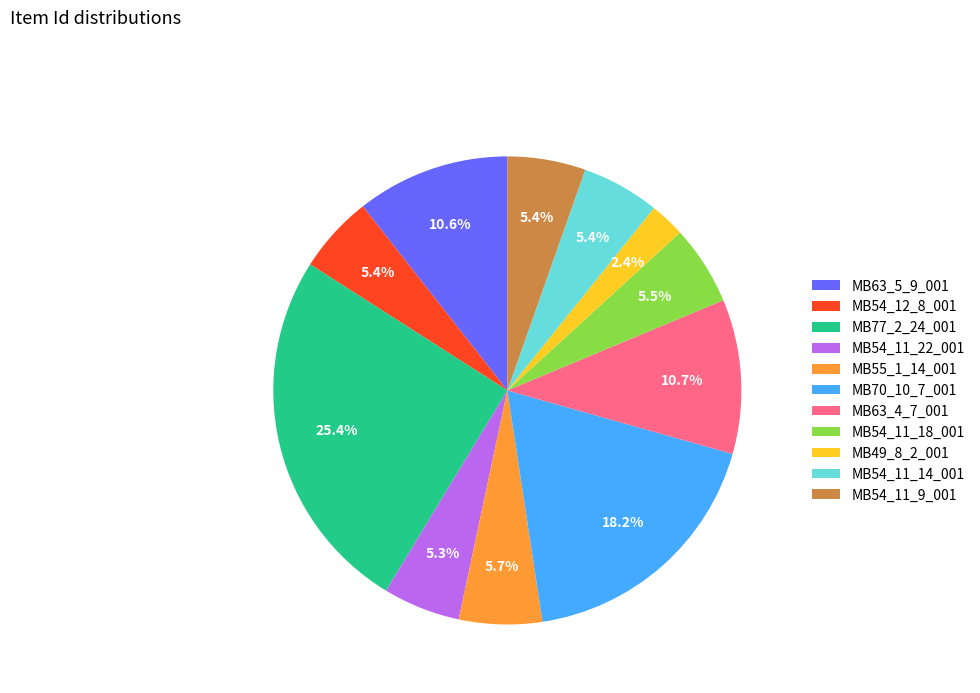

To the nearest percent, what portion does MB77_2_24_001 represent?

25%